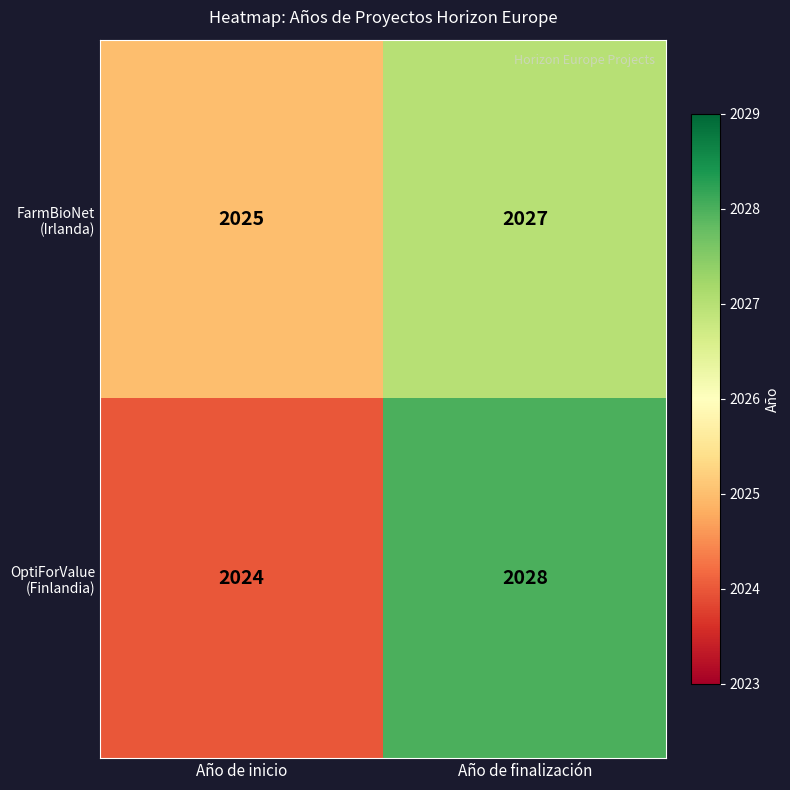

What is the total value across all series at Año de finalización?

4055